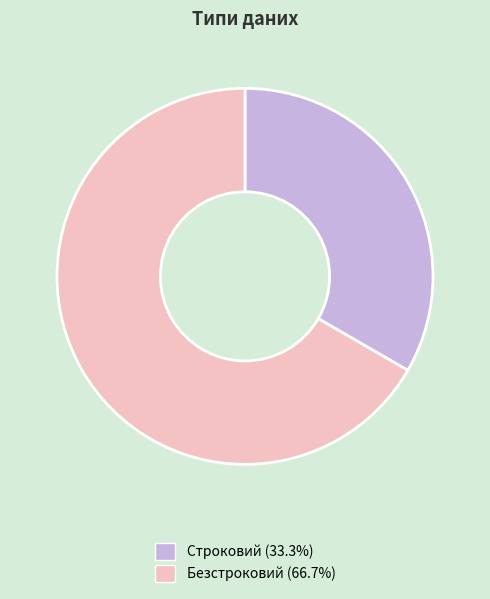

Do Строковий and Безстроковий together represent more than half of the pie?

Yes